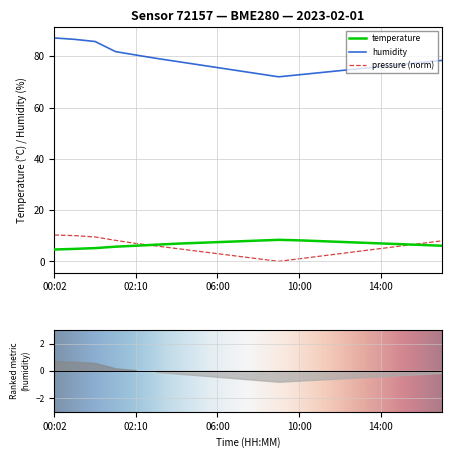

In pressure, how many points are lower than both neighbors (excluding endpoints)?

1